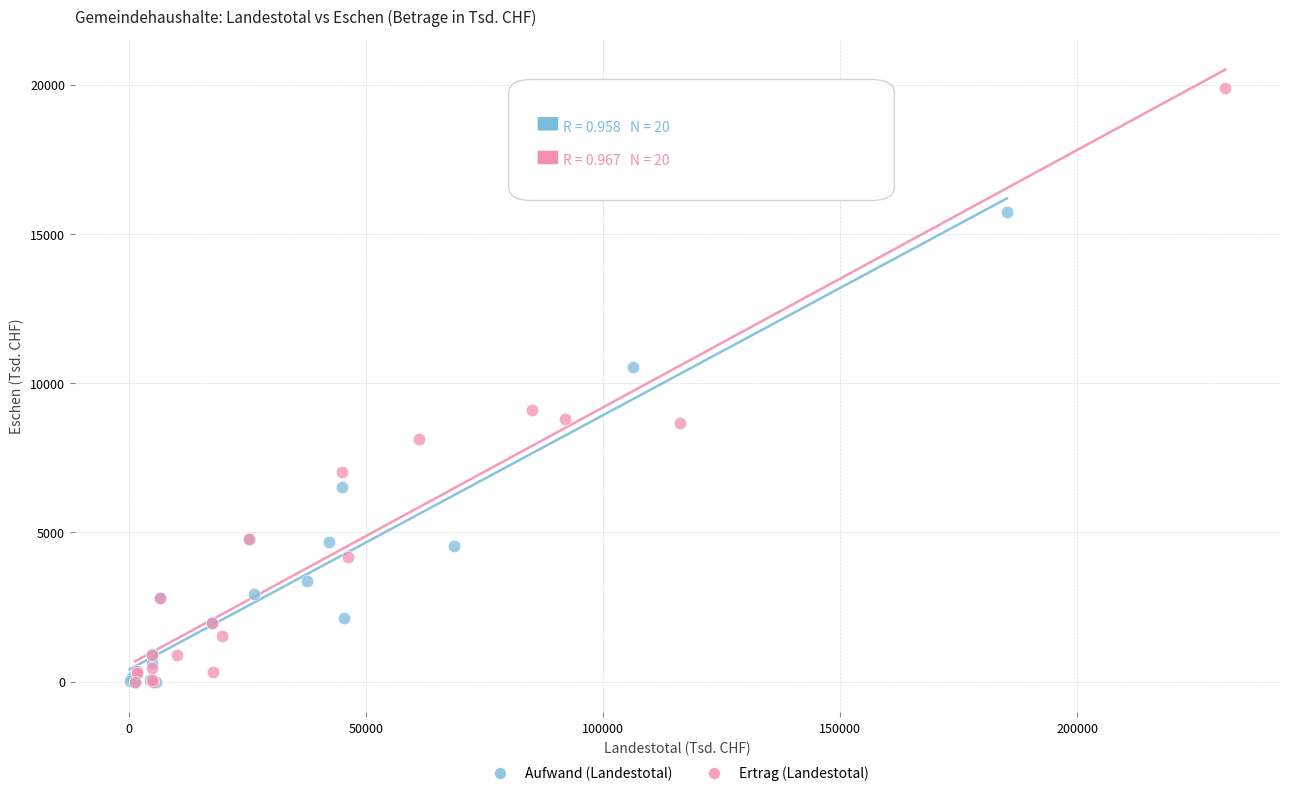

Which series has the largest Y range (max minus min)?

Ertrag (Landestotal)